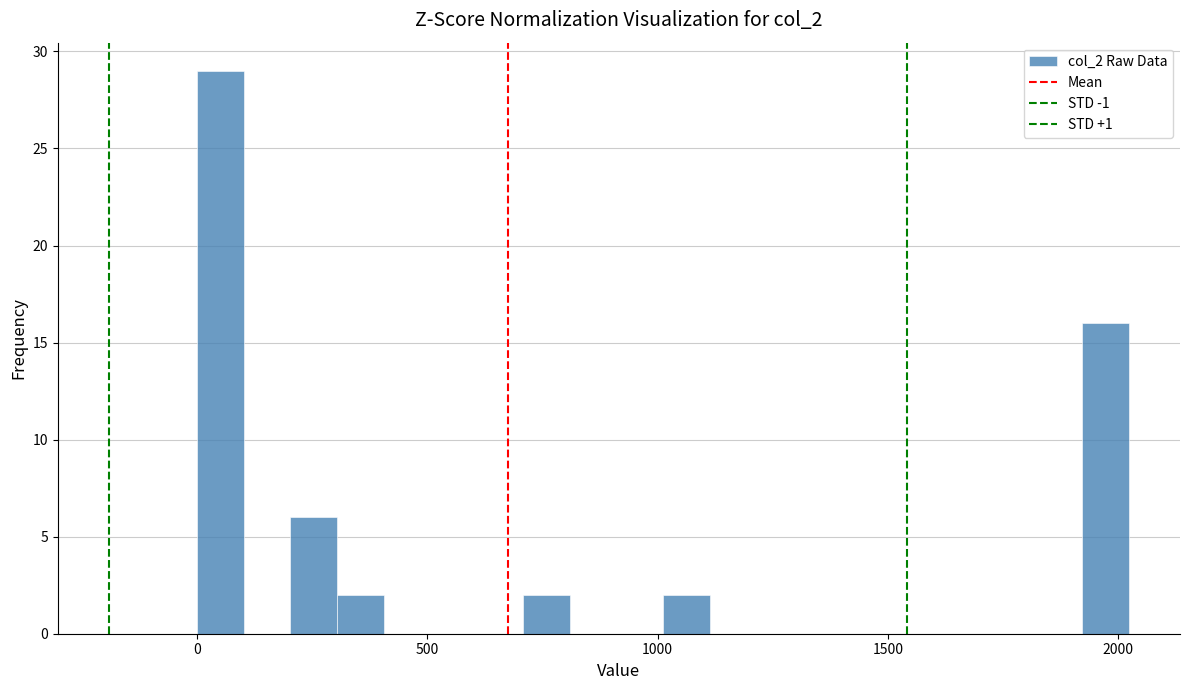

Read against the x-axis, roughly where is the centre of the tallest bar?

50